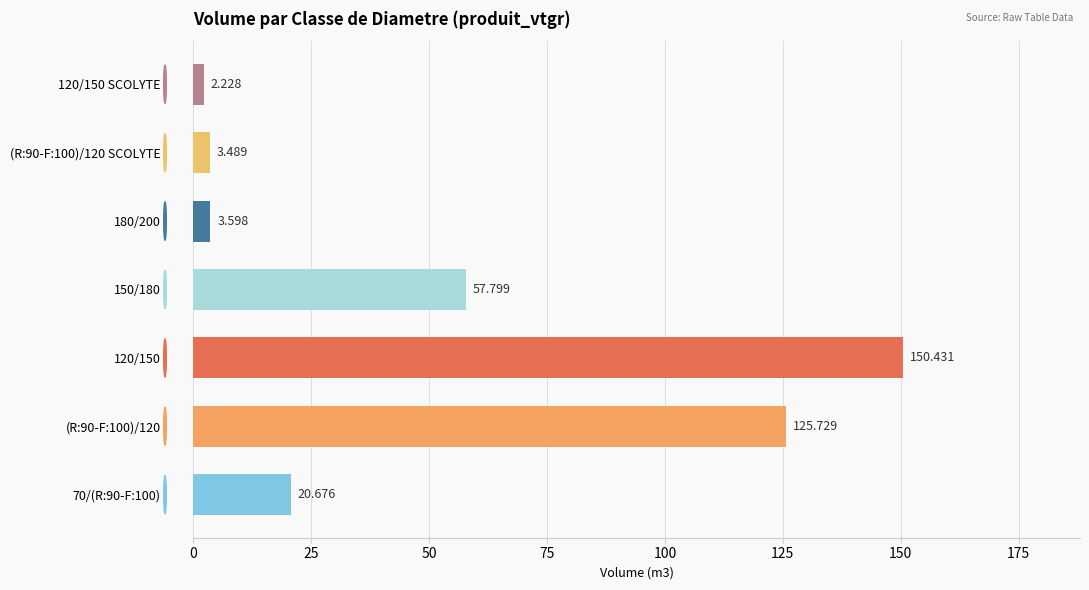

What is the difference between the maximum and minimum values?

148.2